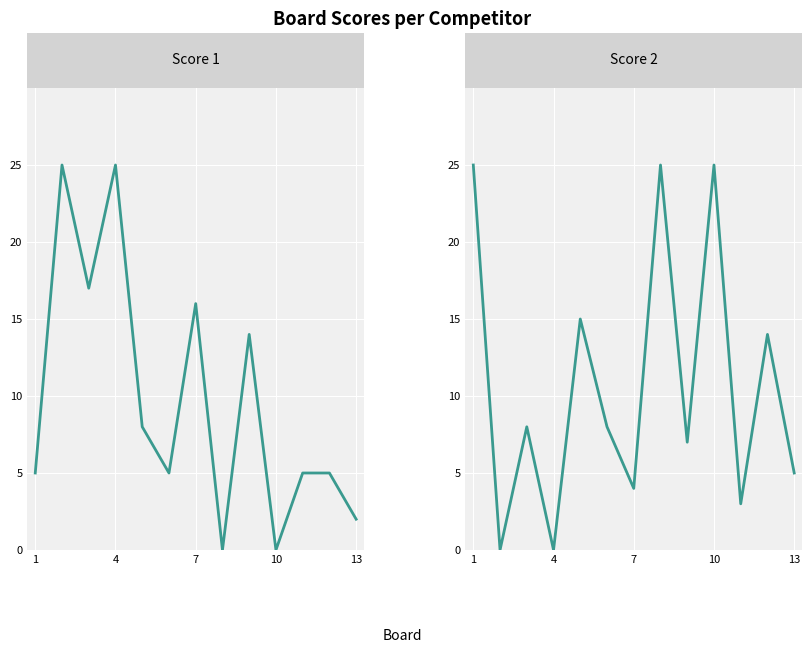

Is it true that Score 1 equals 25 at 4?

True